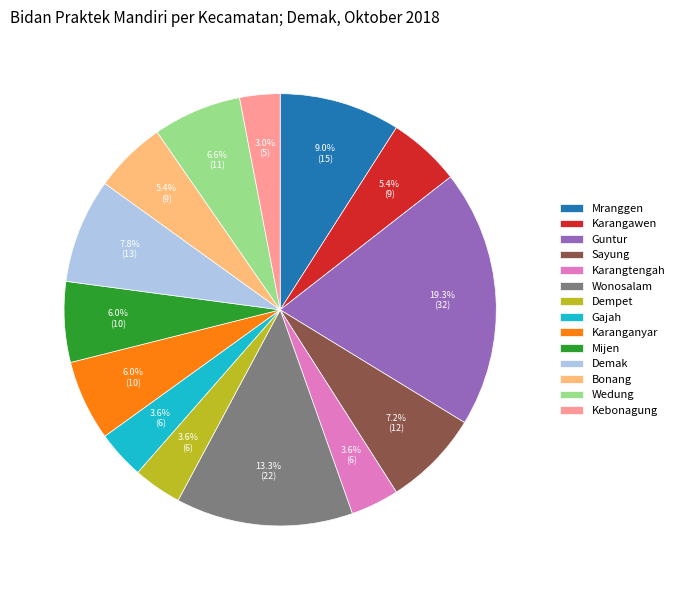

What is the ratio of the value at Karanganyar to the value at Demak?

0.8